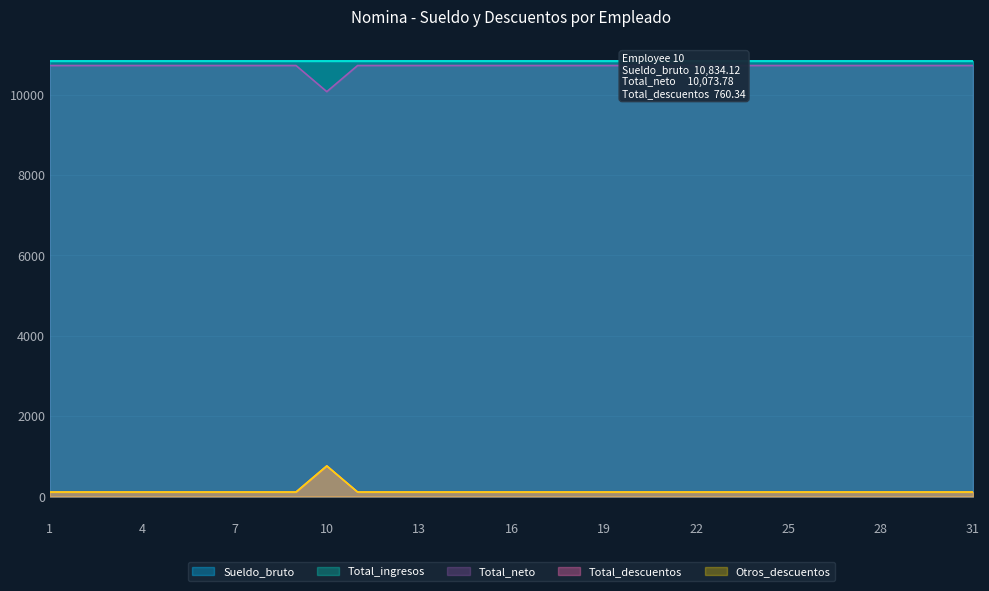

How many categories are shown in the chart?

31